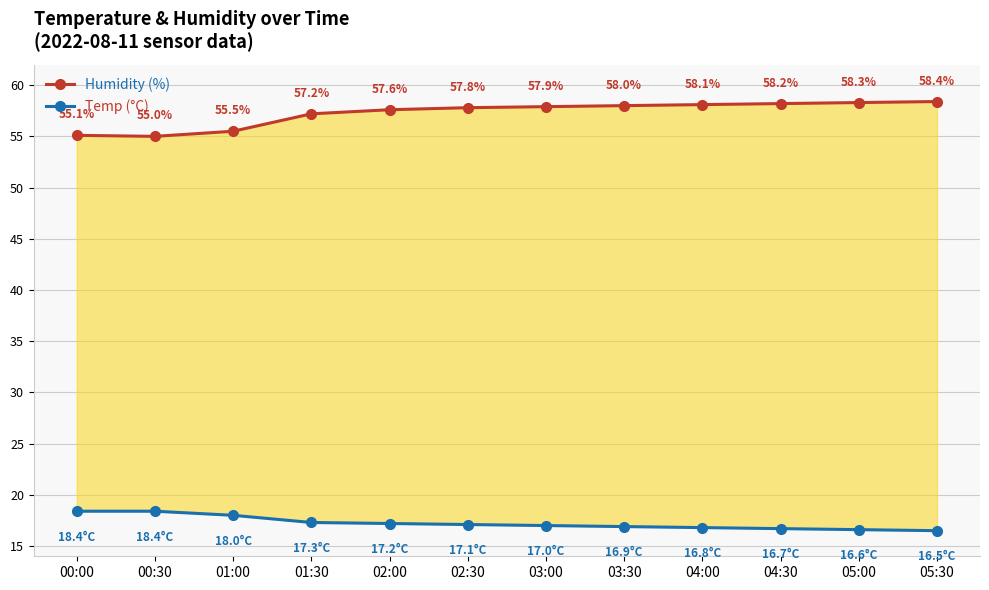

What are all the series names shown in the legend?

Humidity (%), Temp (°C)